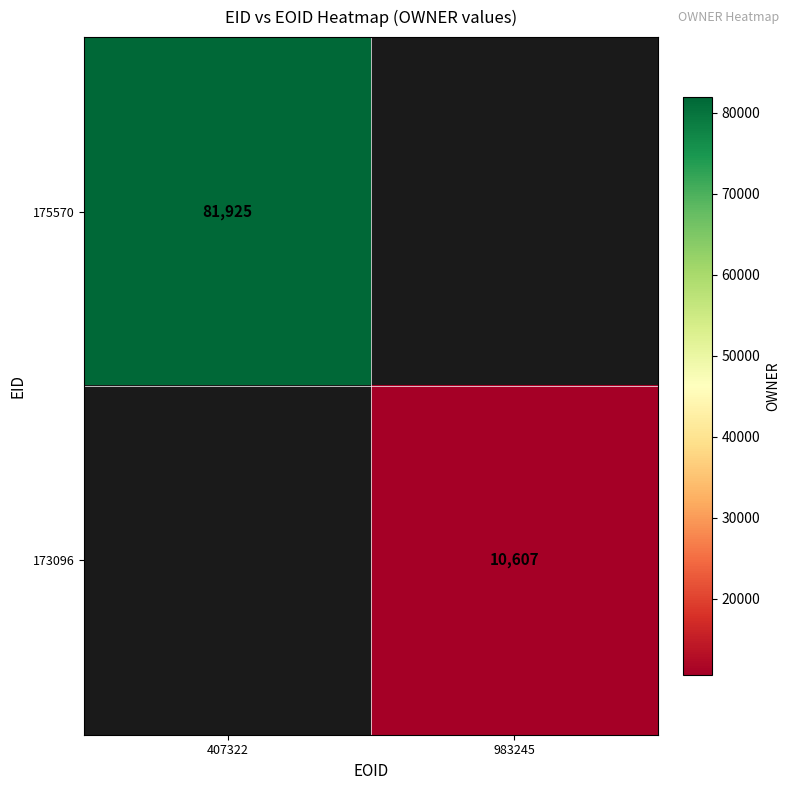

Is it true that 173096 equals 10607 at 983245?

True